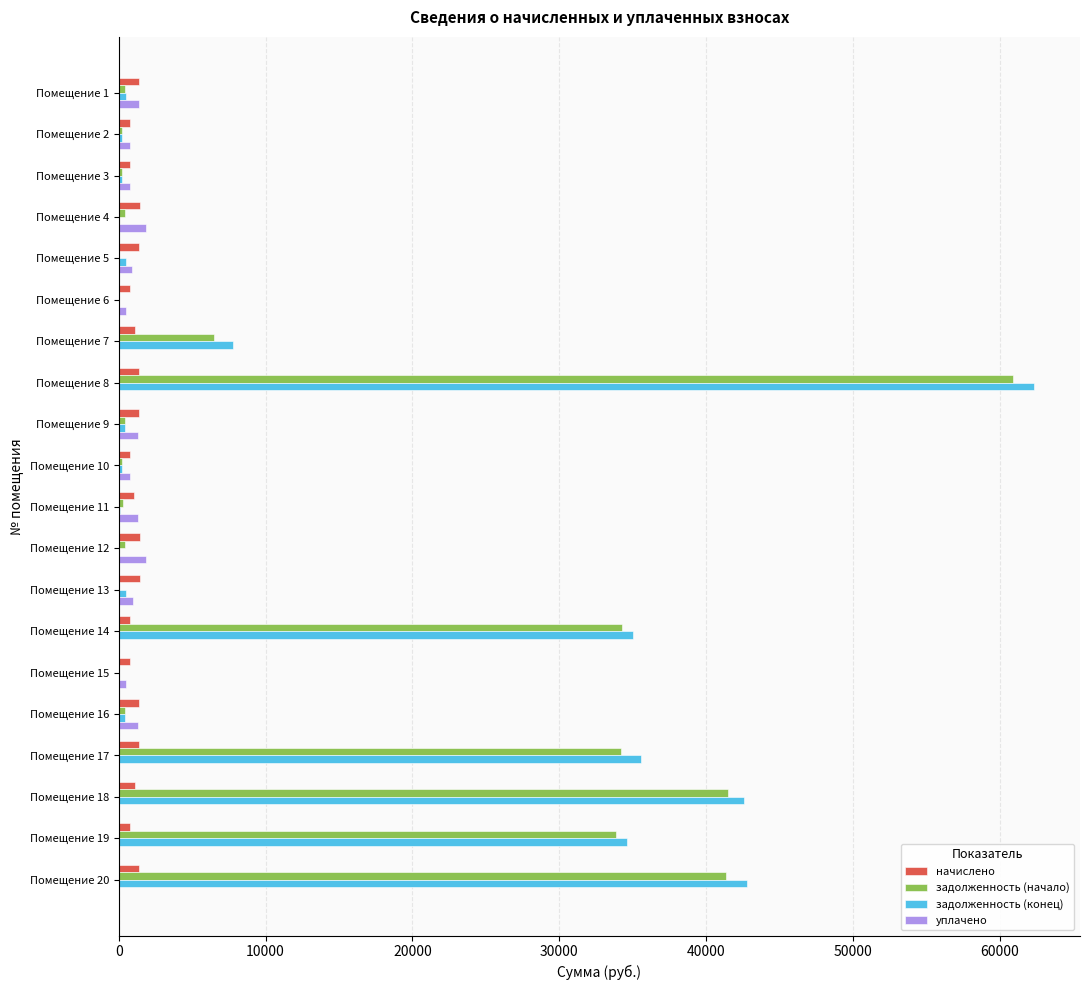

Which category has the highest value in the задолженность (начало) series?

Помещение 8